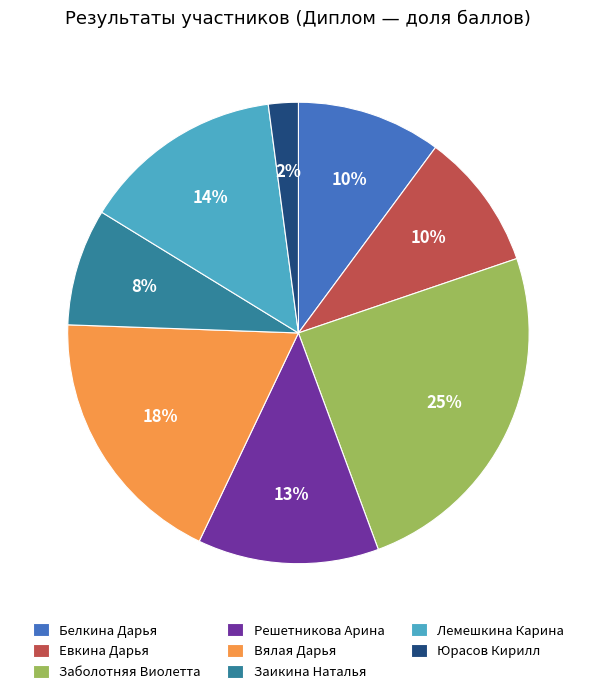

Is there a majority slice in this chart?

No